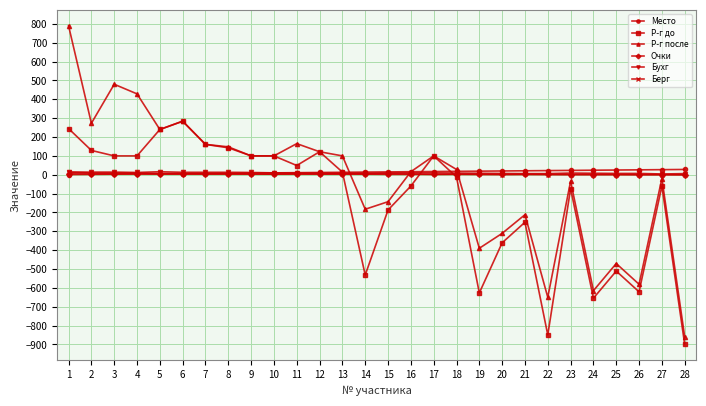

What is the greatest value displayed?

790